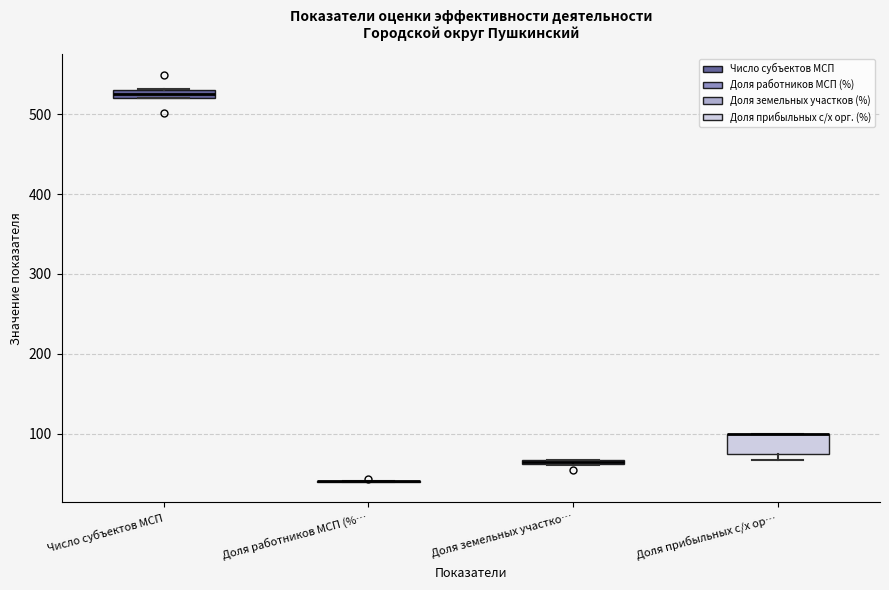

Where is the upper edge of the box for Доля земельных участко… on the y-axis? The values are not printed on the chart, so give them approximately, as read against the axis.

70